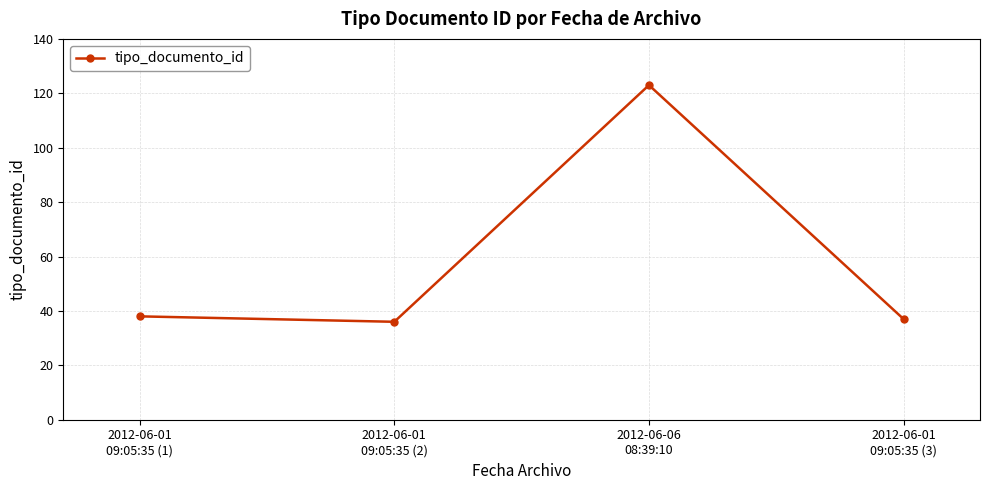

What is the difference between the maximum and second lowest values?

86